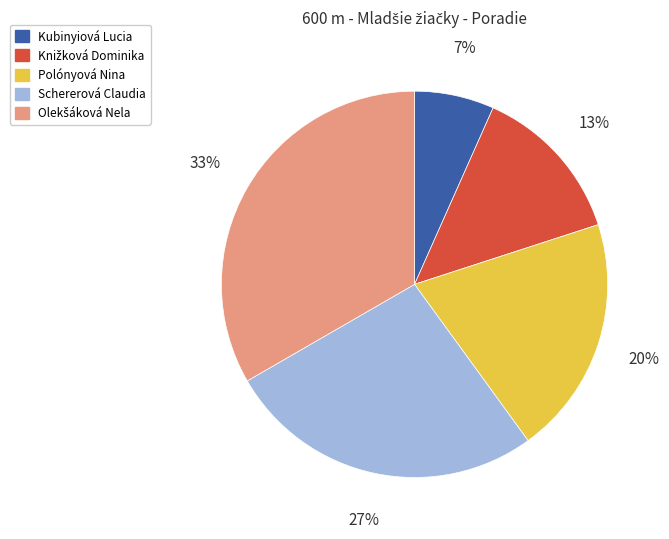

How many segments does this pie chart have?

5